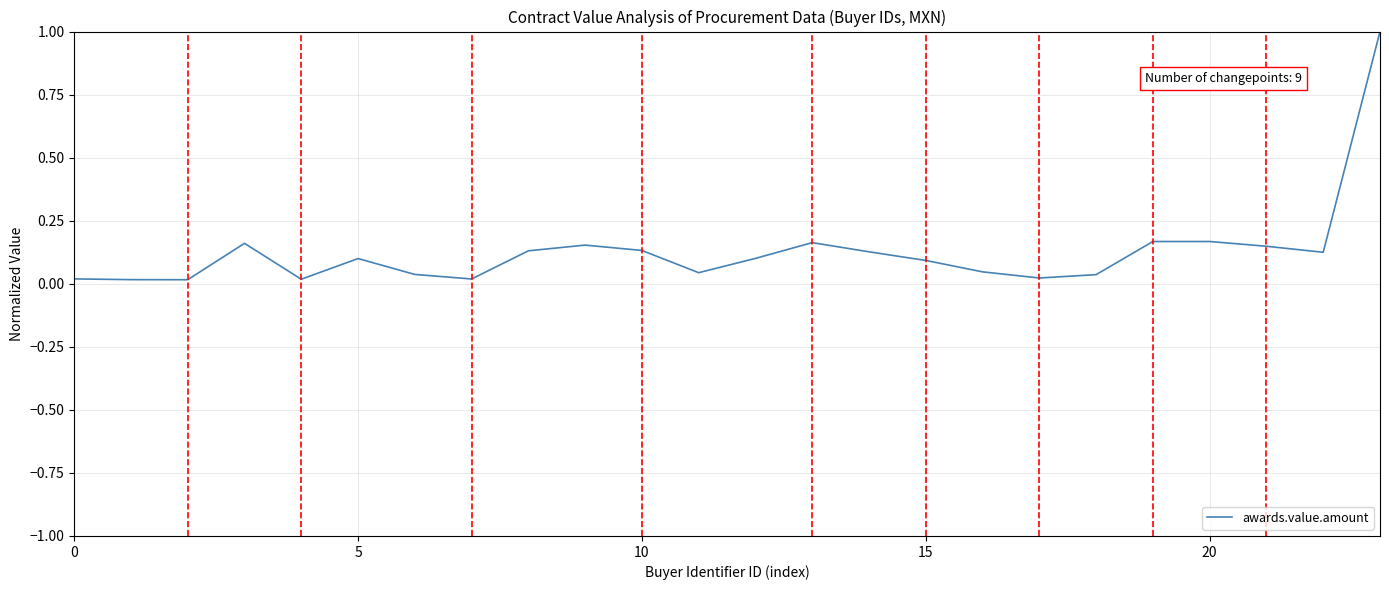

What is the label of the 11th point from the right?

13